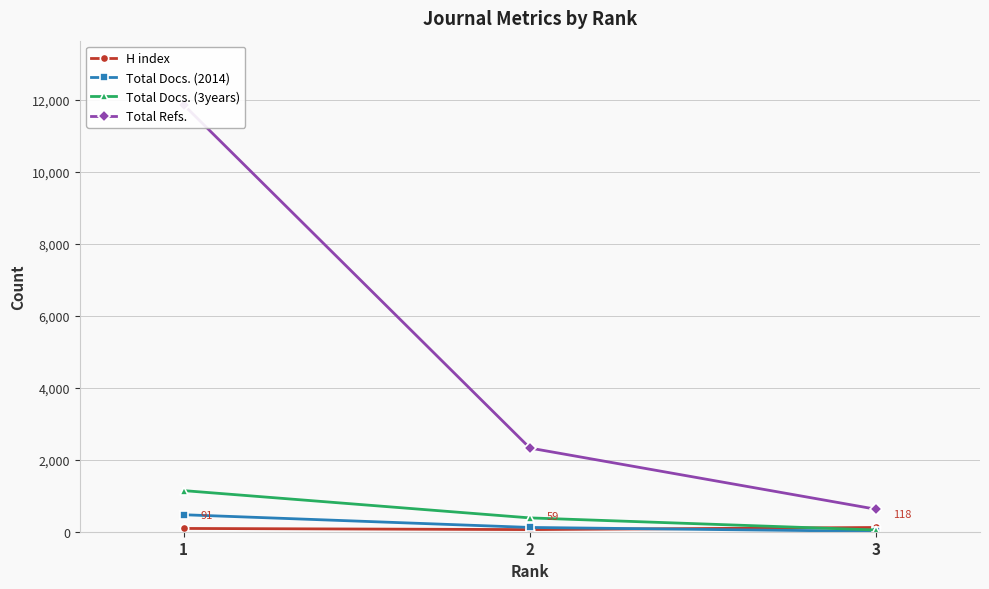

What is the difference between the H index values at 1 and 2?

32